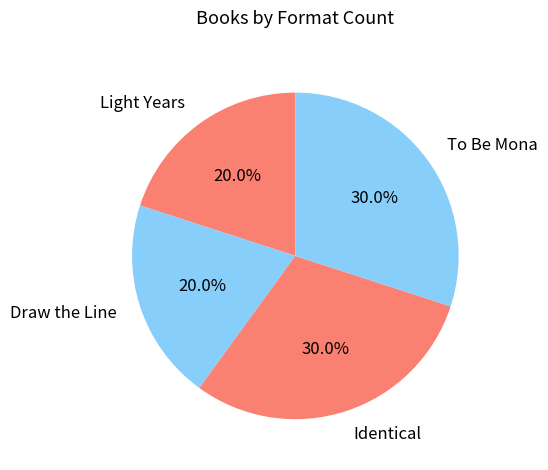

What portion of the pie excludes Identical?

70.0%